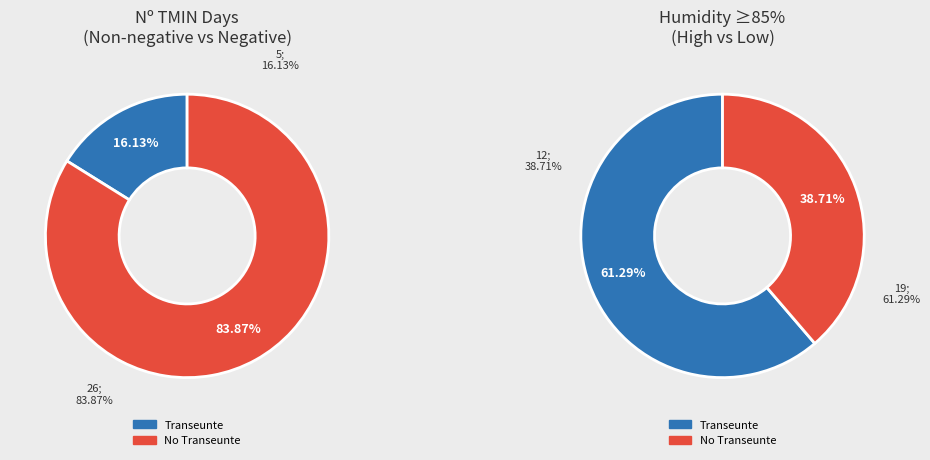

The 26 slice represents 16% of the pie. True or false?

False